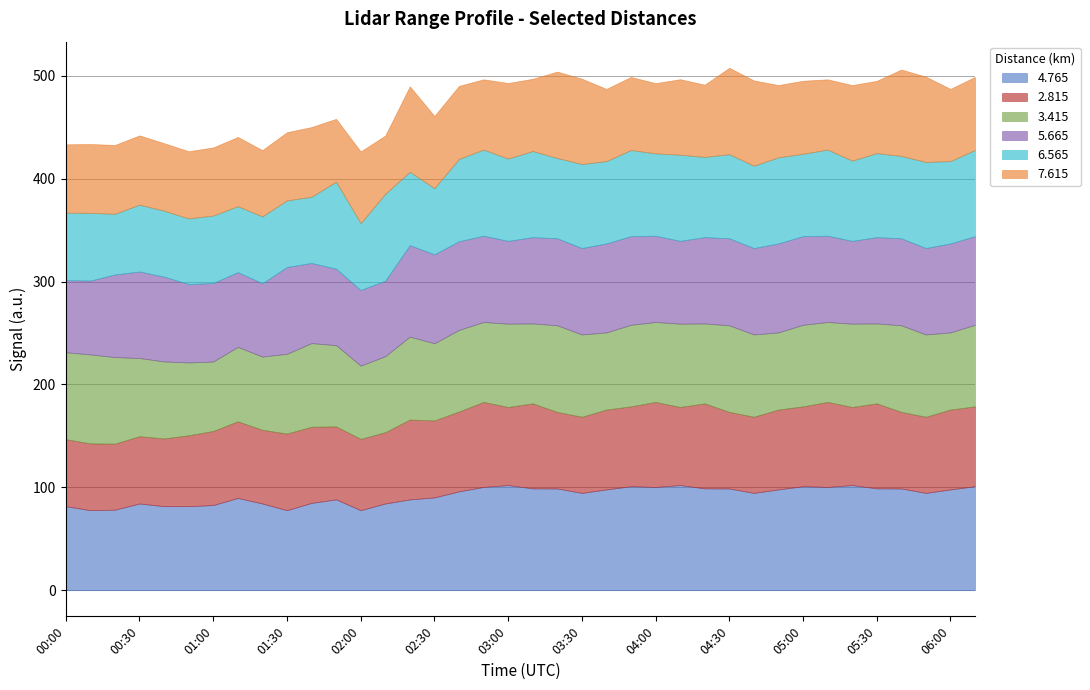

At which label does 5.665 reach its peak?

02:20